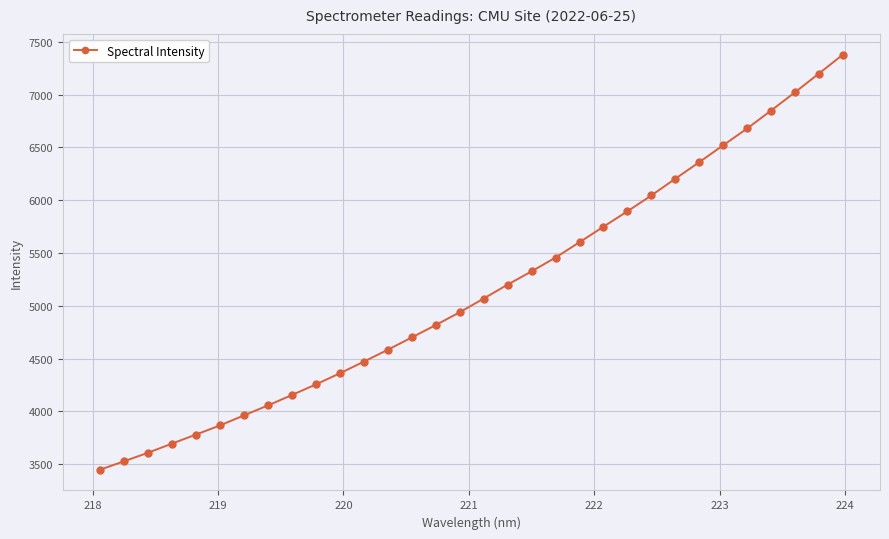

What is the value of the 31st point from the left?

7199.9